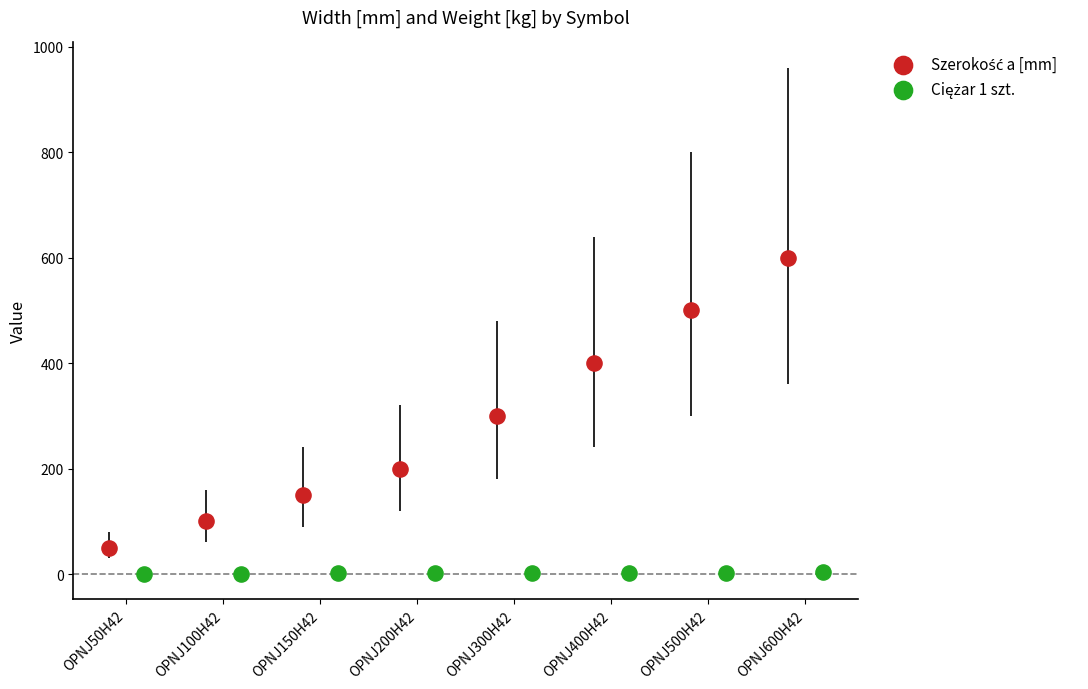

Which series contains the lowest Y value?

Ciężar 1 szt.